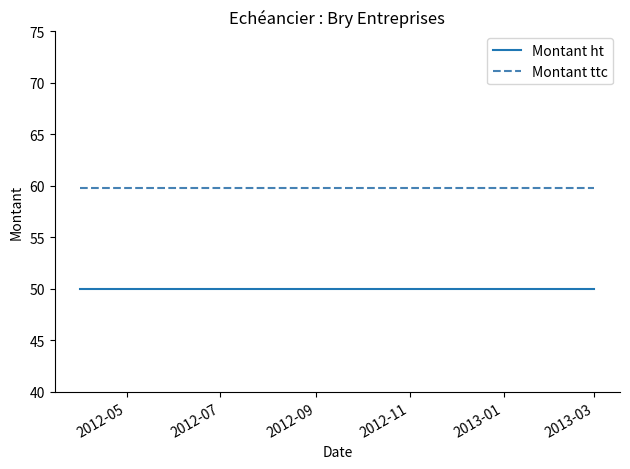

List the series in order of their peak value, lowest first.

Montant ht, Montant ttc